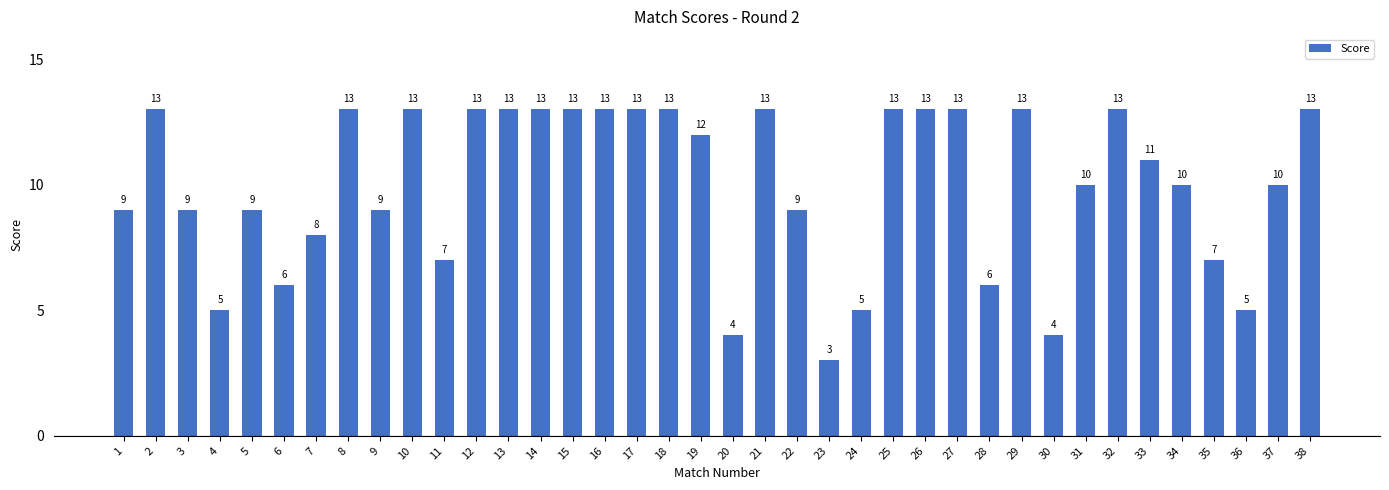

What is the greatest value displayed?

13